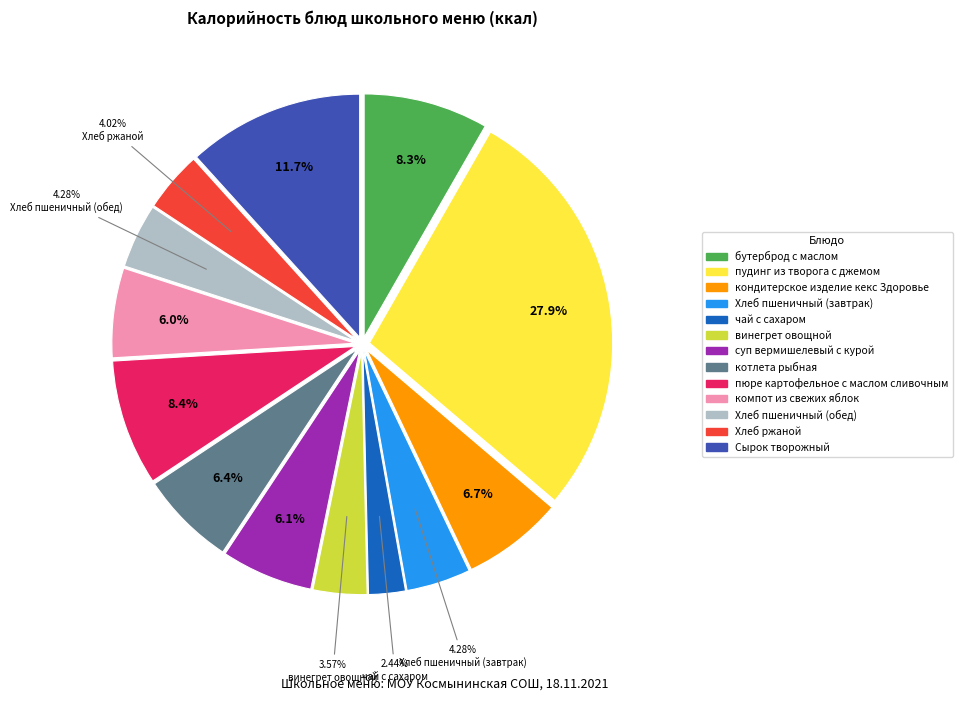

What is the total percentage of компот из свежих яблок and кондитерское изделие кекс Здоровье?

12.7%